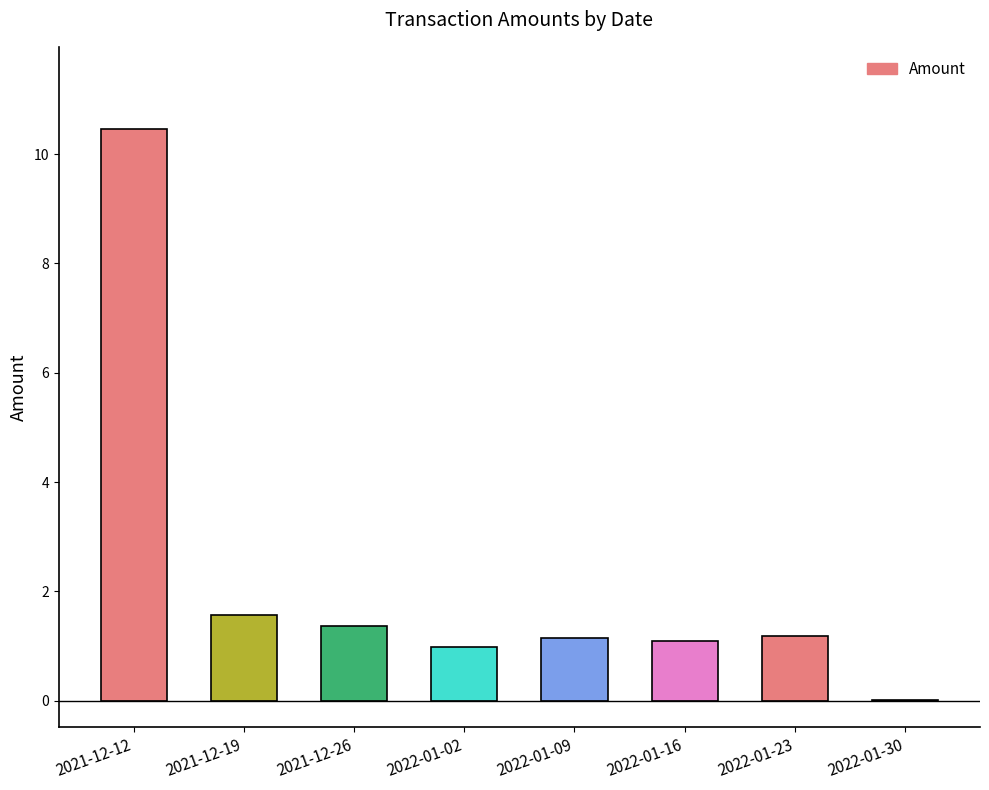

What is the average value?

2.2